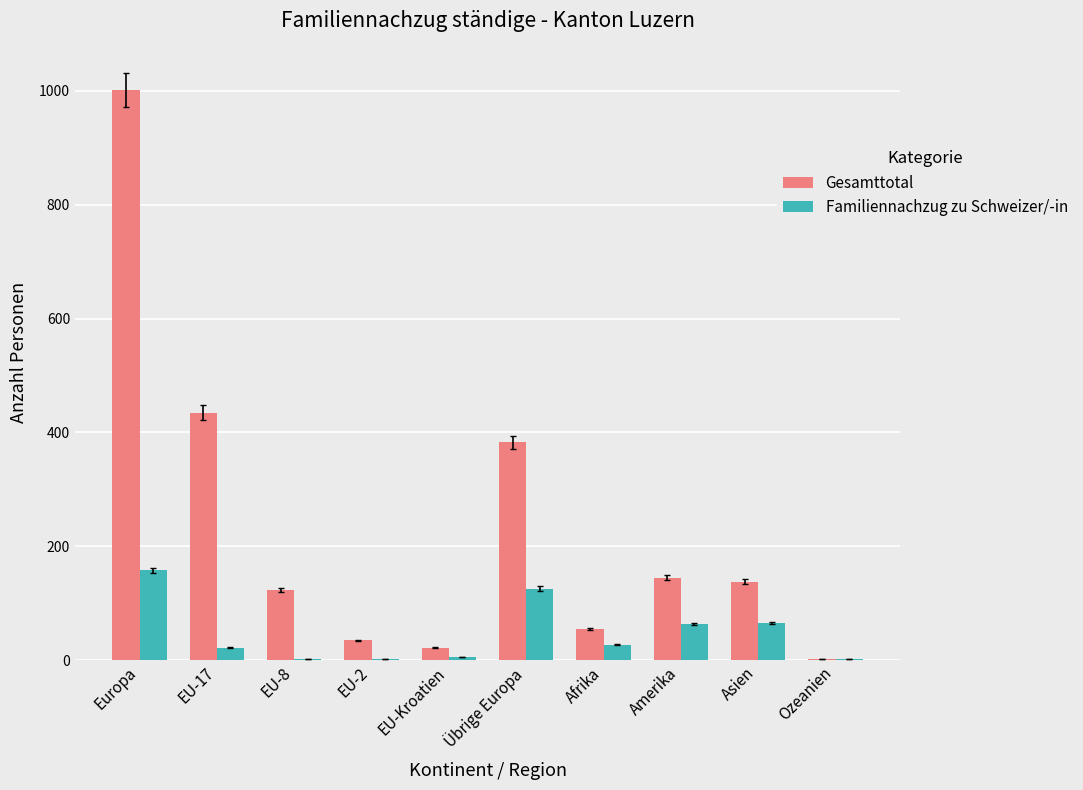

Where is Gesamttotal nearest to the value 502?

EU-17